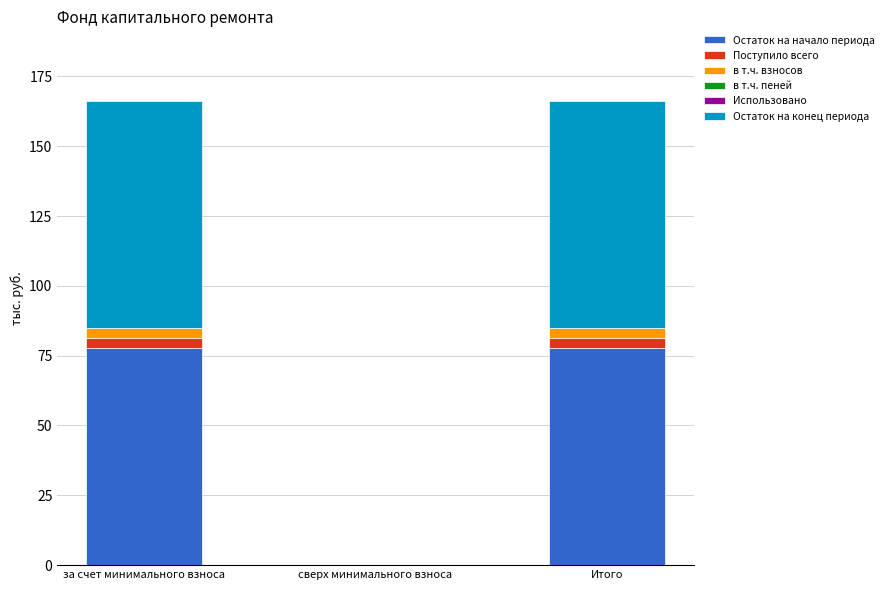

What is the highest value of the Остаток на начало периода series?

77.9